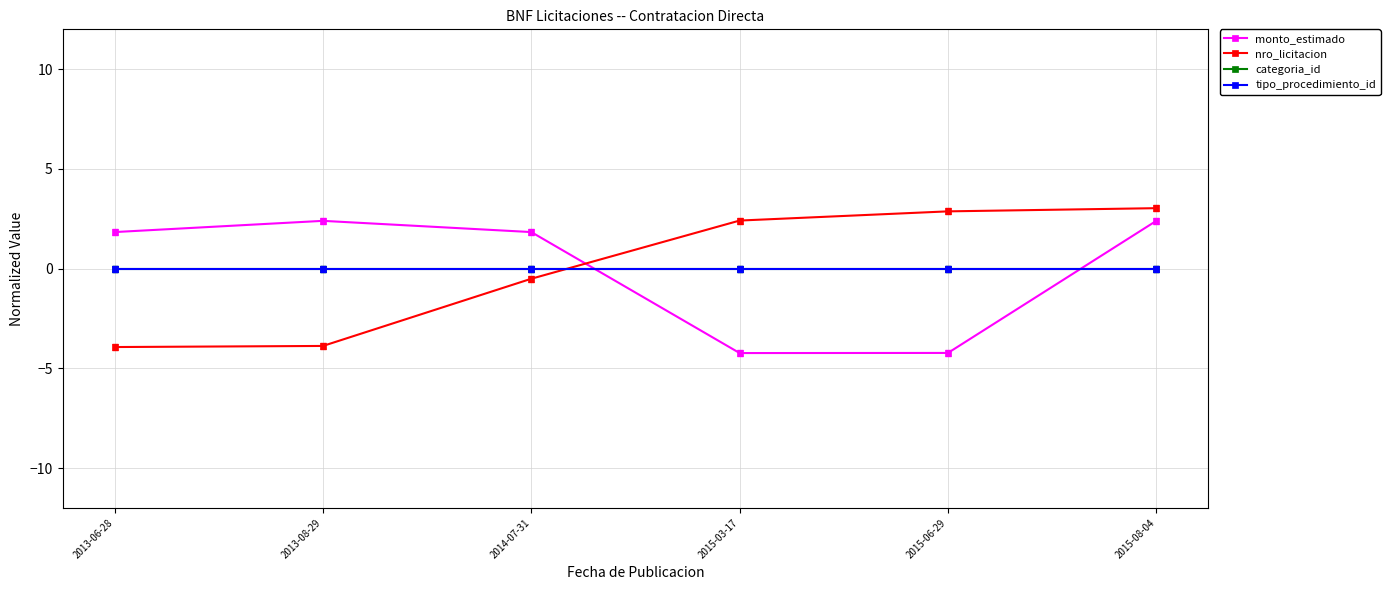

Does the chart have visible grid lines?

Yes